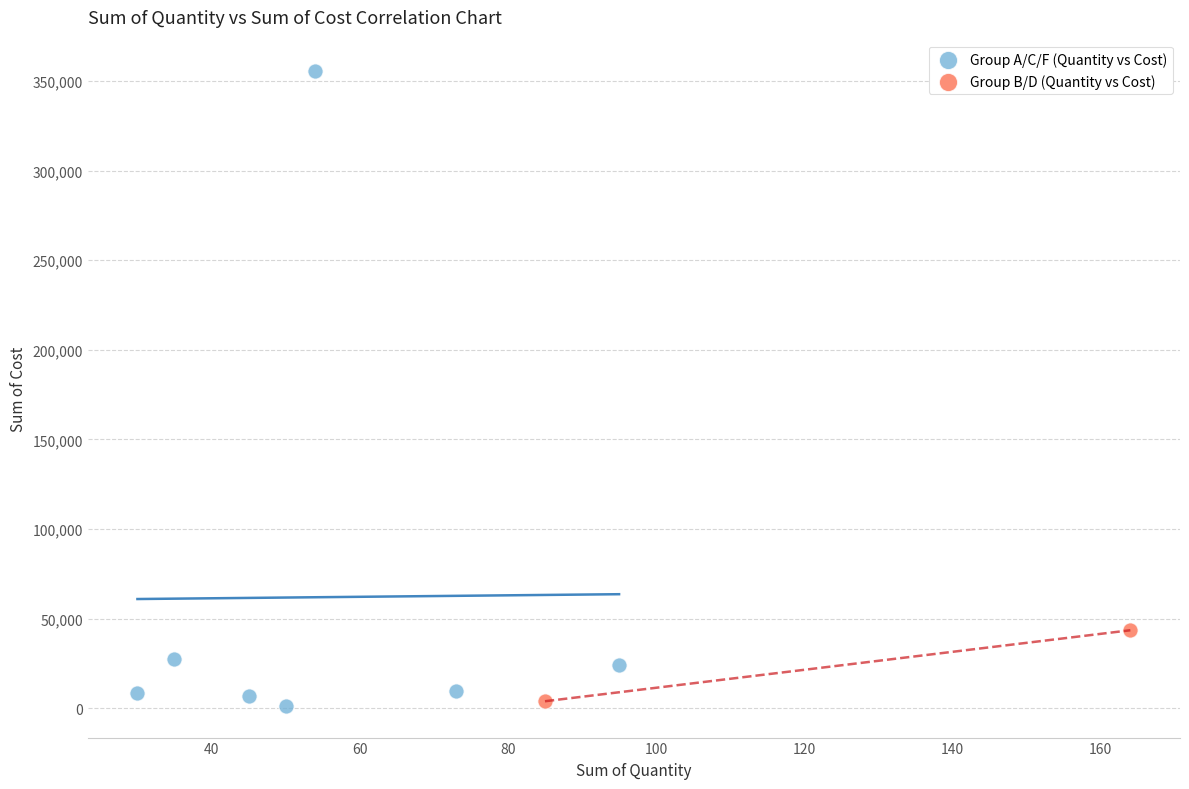

What are all the series names shown in the legend?

Group A/C/F (Quantity vs Cost), Group B/D (Quantity vs Cost)